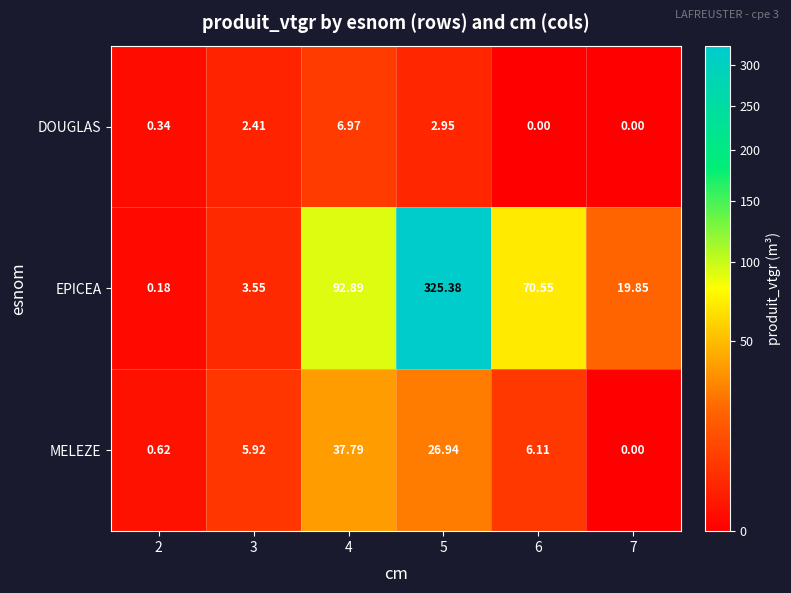

Between 3 and 4, which series saw the biggest shift?

EPICEA